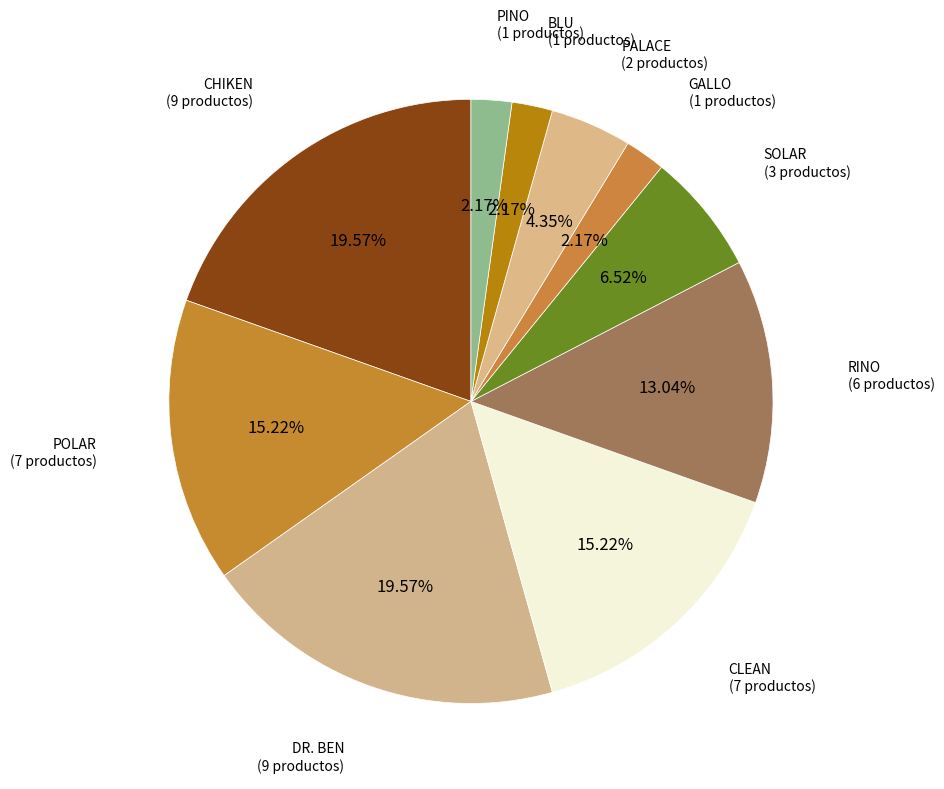

Which slice is the smallest?

GALLO